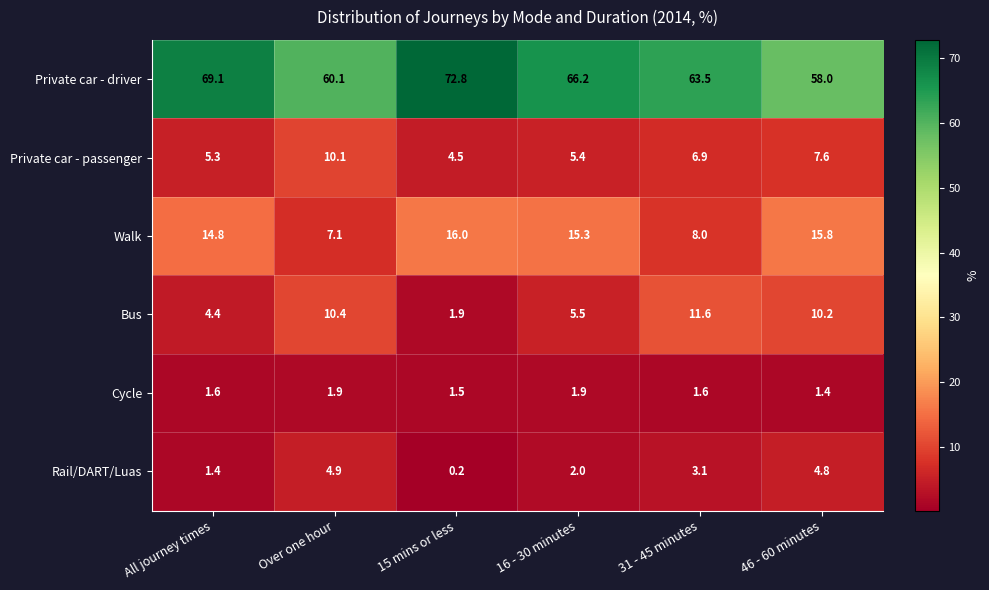

What is the total value across all series at 15 mins or less?

96.9